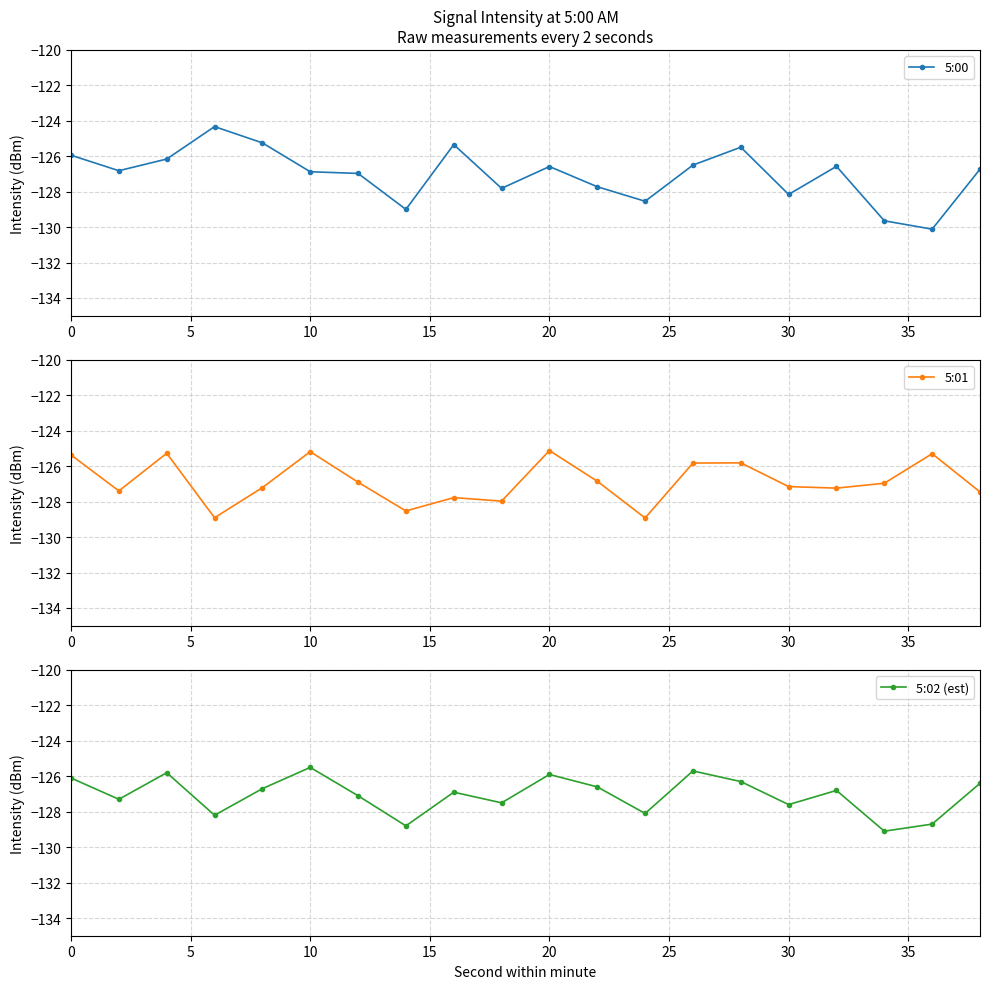

What is the highest value of the 5:00 series?

-124.3